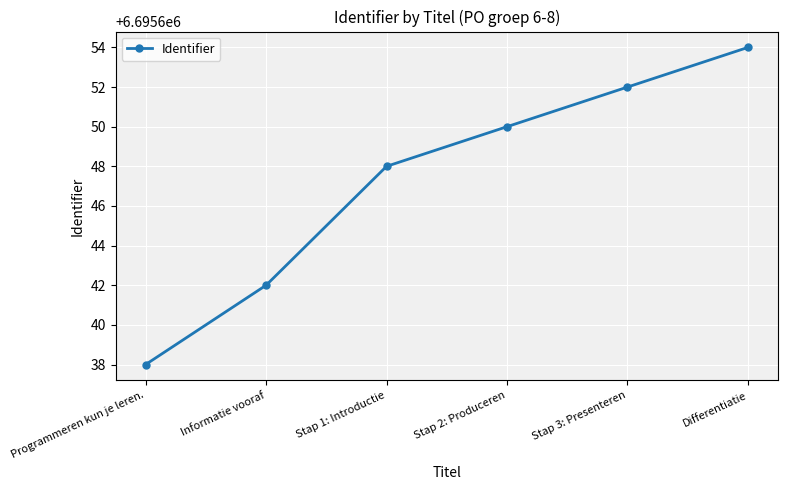

Reading right to left, what are all the values shown in this chart?

Differentiatie=6695654	Stap 3: Presenteren=6695652	Stap 2: Produceren=6695650	Stap 1: Introductie=6695648	Informatie vooraf=6695642	Programmeren kun je leren.=6695638